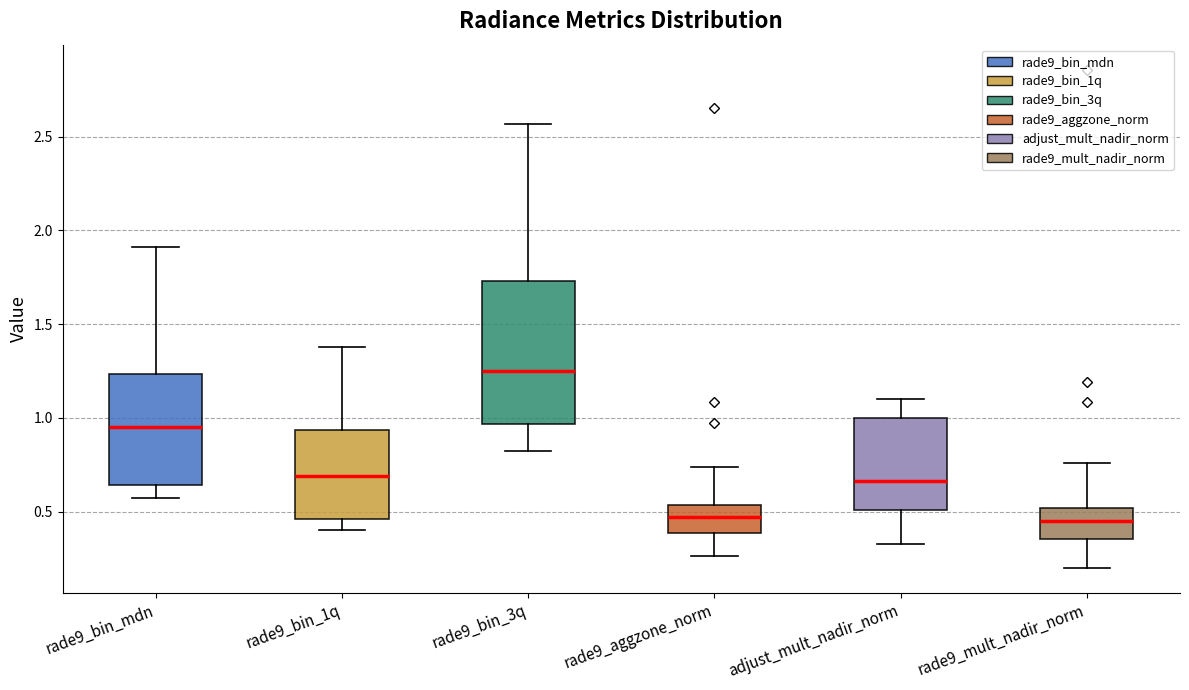

Reading left to right, transcribe this box plot: for each box, give where its median line is, the range the box spans, and where its two whiskers end, as read against the y-axis. The values are not printed on the chart, so give them approximately, as read against the axis.

rade9_bin_mdn: median 0.95, box 0.65 to 1.25, whiskers 0.55 to 1.90
rade9_bin_1q: median 0.70, box 0.45 to 0.95, whiskers 0.40 to 1.40
rade9_bin_3q: median 1.25, box 0.95 to 1.75, whiskers 0.80 to 2.55
rade9_aggzone_norm: median 0.45, box 0.40 to 0.55, whiskers 0.25 to 0.75
adjust_mult_nadir_norm: median 0.65, box 0.50 to 1.00, whiskers 0.35 to 1.10
rade9_mult_nadir_norm: median 0.45, box 0.35 to 0.50, whiskers 0.20 to 0.75